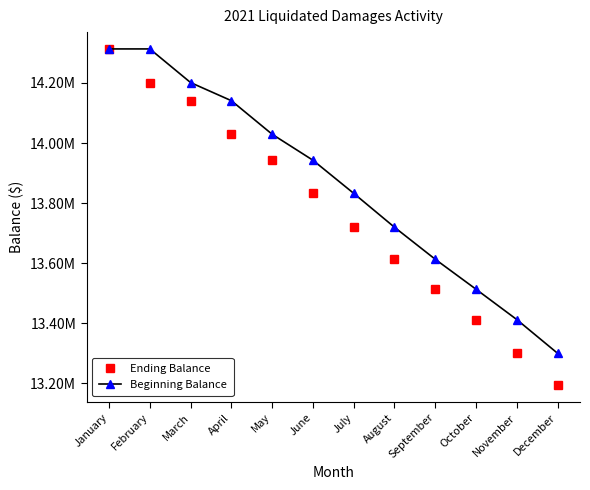

At how many categories does at least one series exceed 13955348?

5